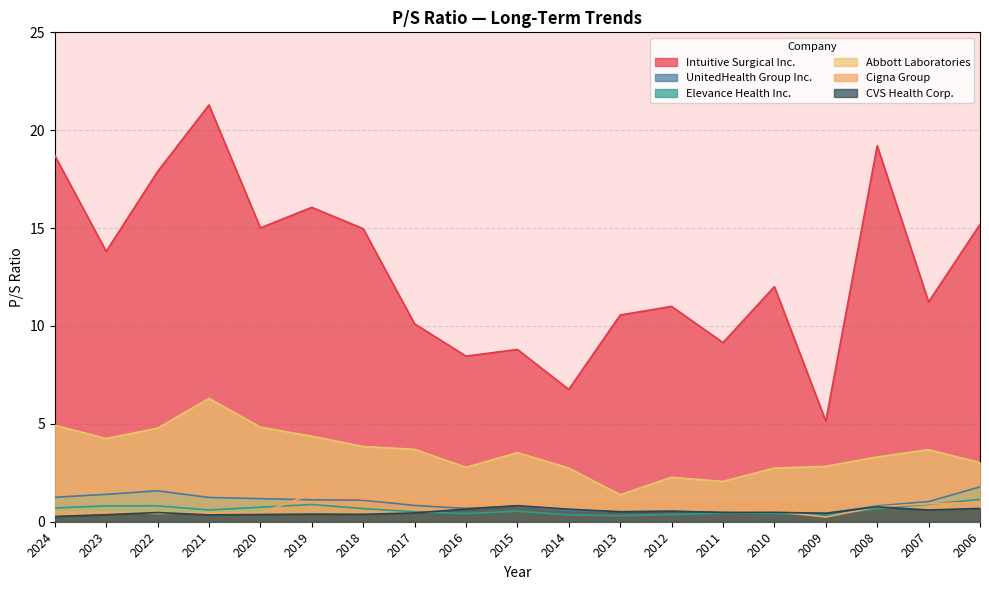

How many data points does each series have?

19